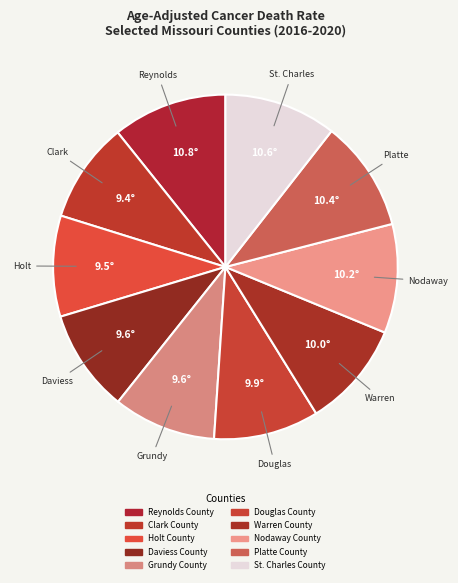

How many segments does this pie chart have?

10